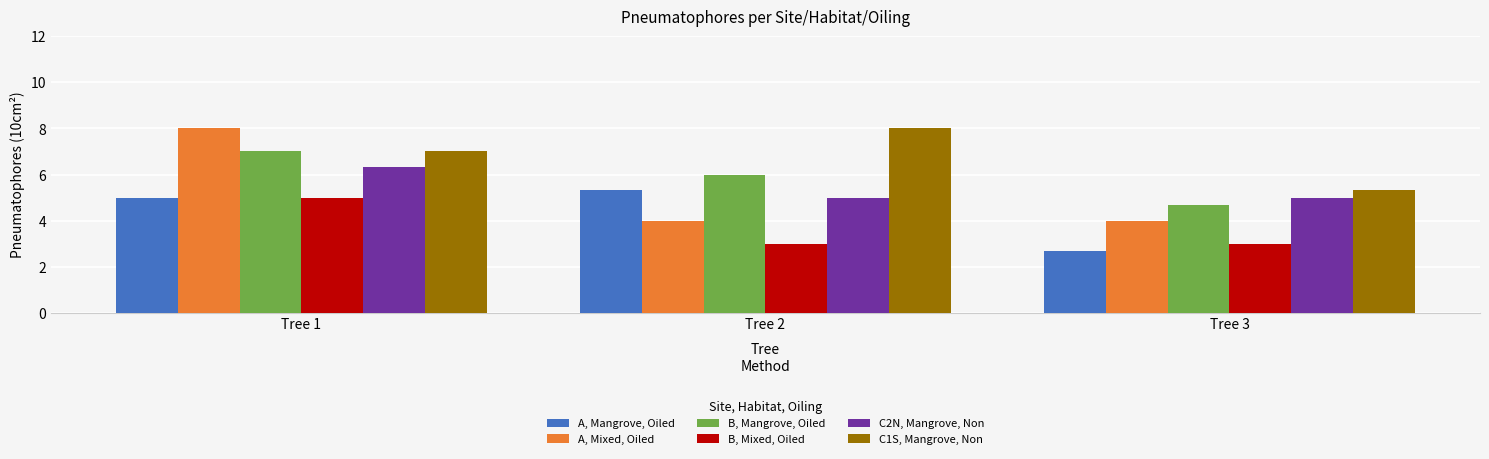

What are all the series names shown in the legend?

A, Mangrove, Oiled, A, Mixed, Oiled, B, Mangrove, Oiled, B, Mixed, Oiled, C2N, Mangrove, Non, C1S, Mangrove, Non